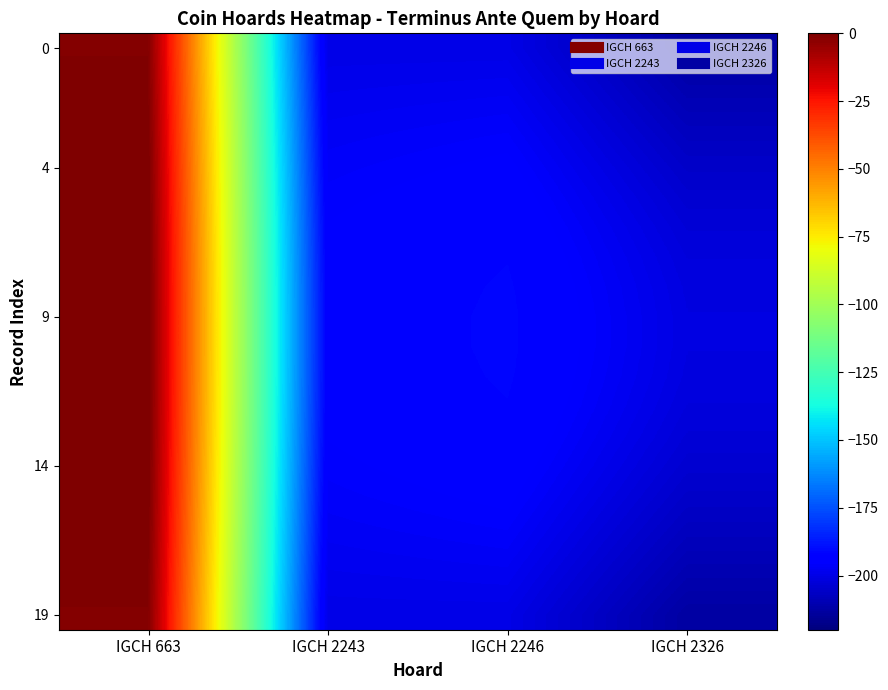

Which category has the lowest value across all series?

IGCH 2326